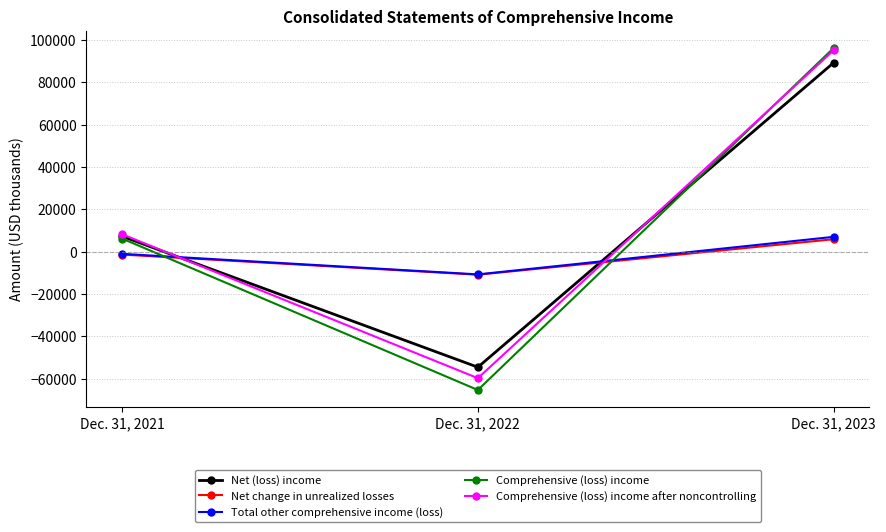

What is the difference between the second highest and minimum values in the Comprehensive (loss) income after noncontrolling series?

67998